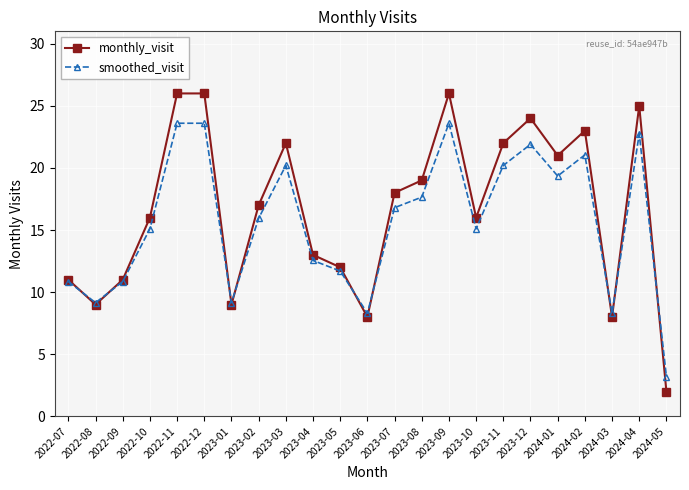

After their last crossing, which series has the higher values: monthly_visit or smoothed_visit?

smoothed_visit